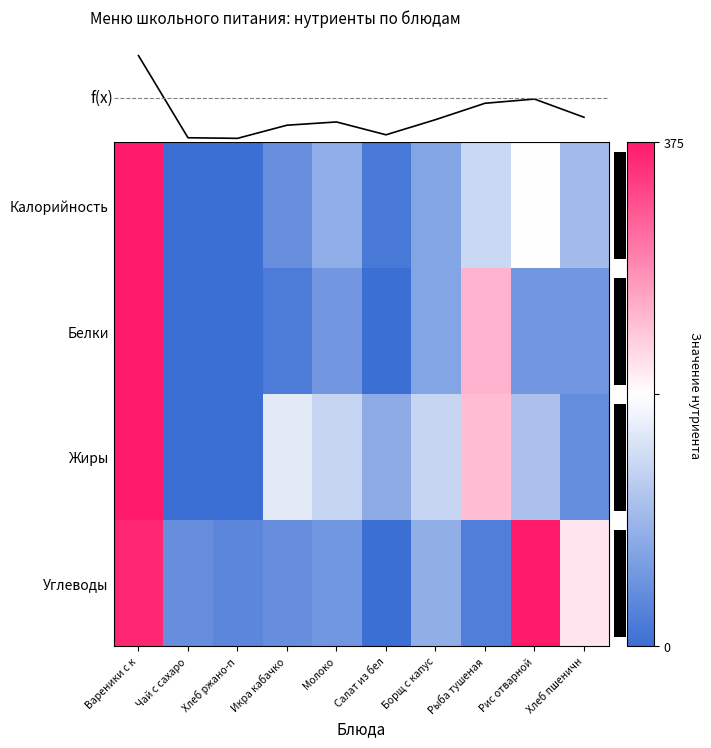

Between Вареники с к and Чай с сахаро, which series saw the biggest shift?

Калорийность